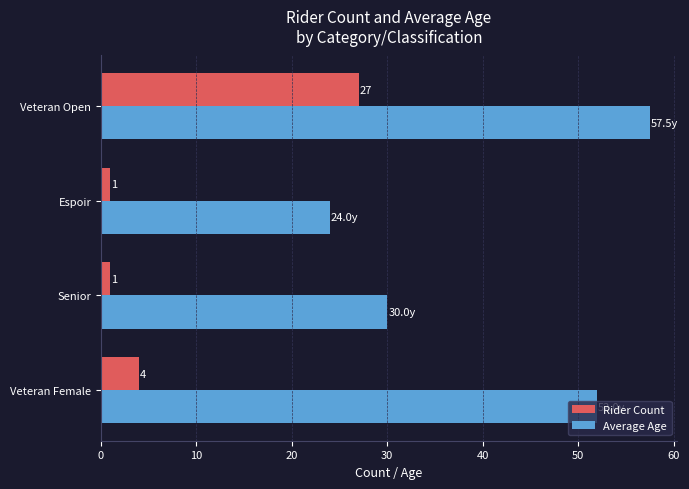

Rank the categories by Average Age value from lowest to highest.

Espoir, Senior, Veteran Female, Veteran Open